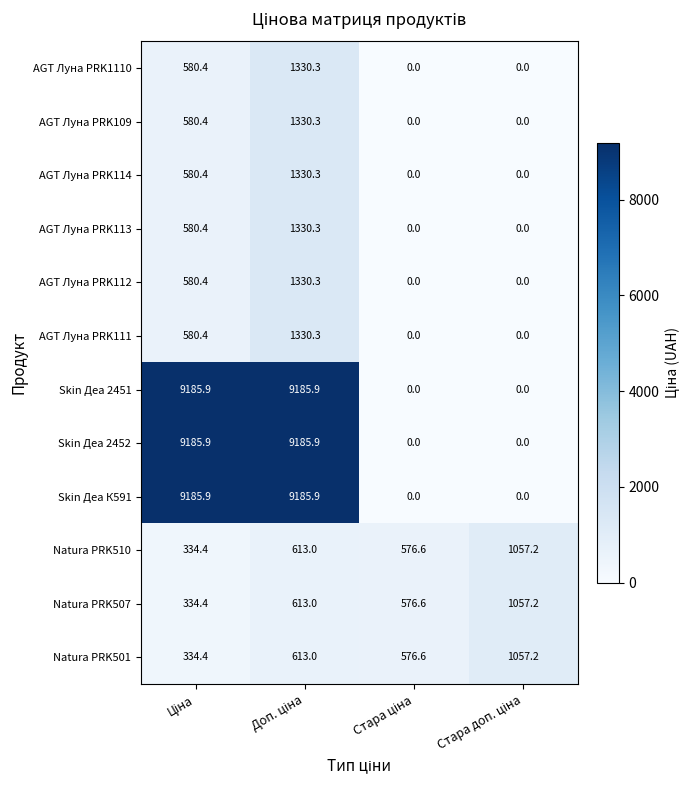

What is the greatest value displayed?

9185.9